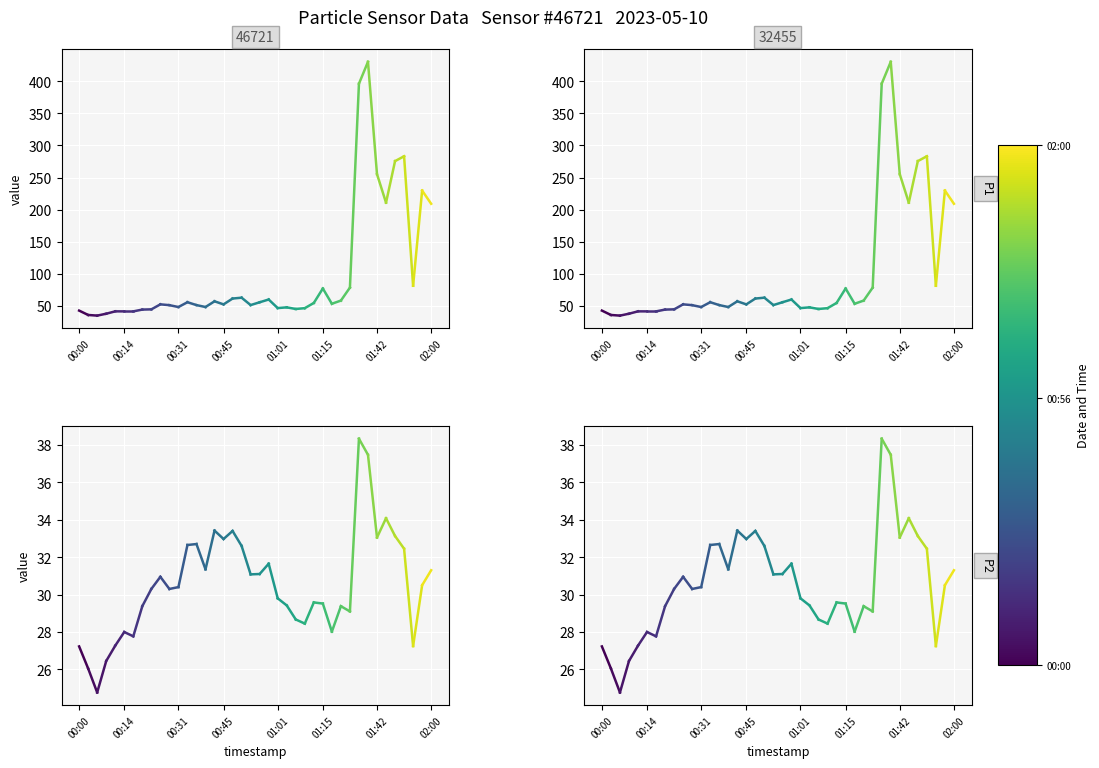

Is this an area chart (filled region under the line)?

No